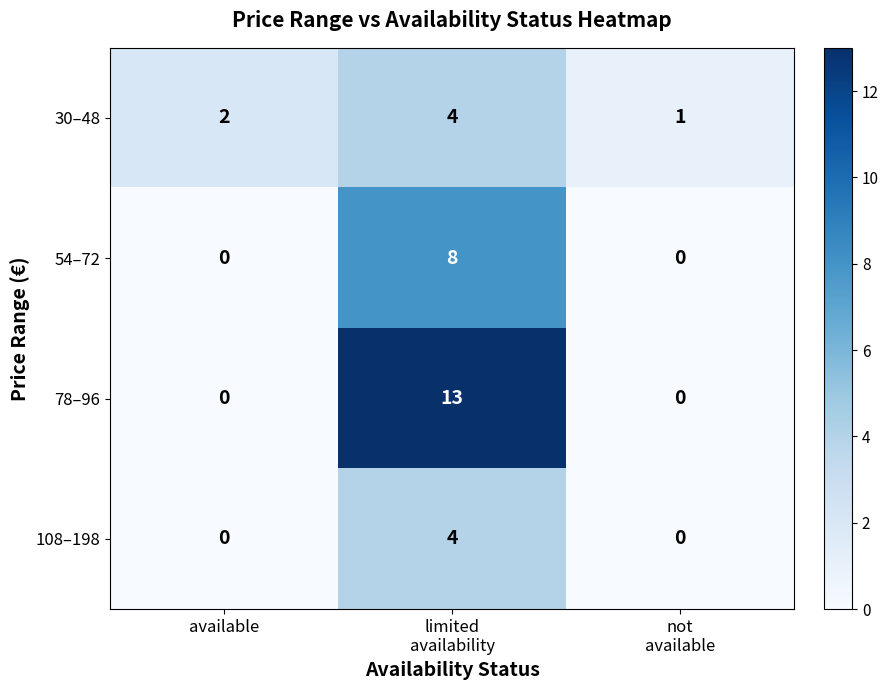

What is the sum of all 30–48 values?

7